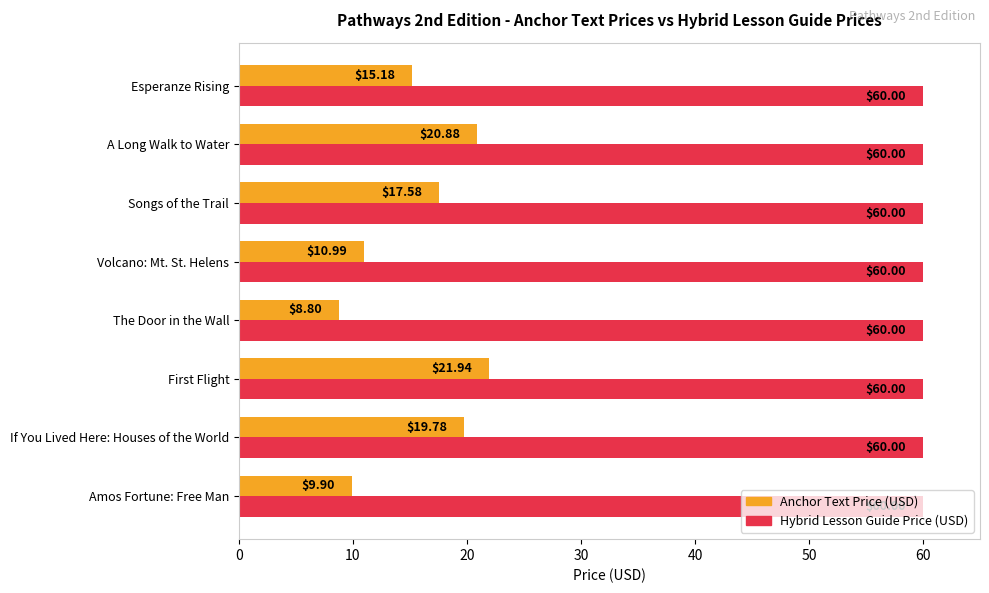

Which series has the largest total across all categories?

Hybrid Lesson Guide Price (USD)